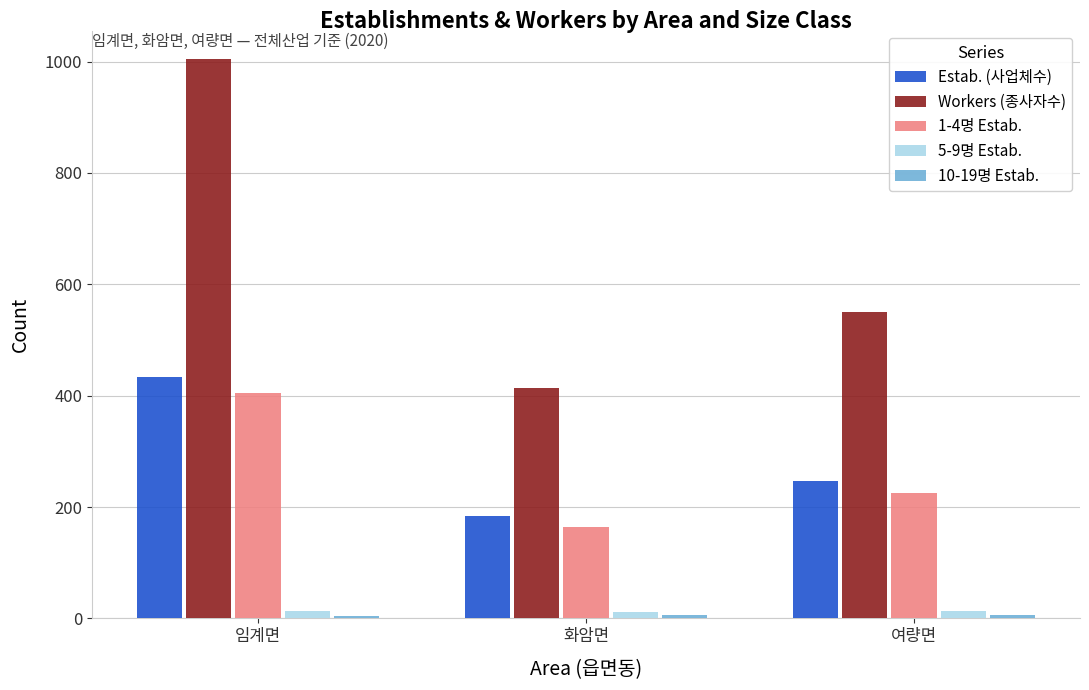

Where does the Workers (종사자수) series first go above 551?

임계면